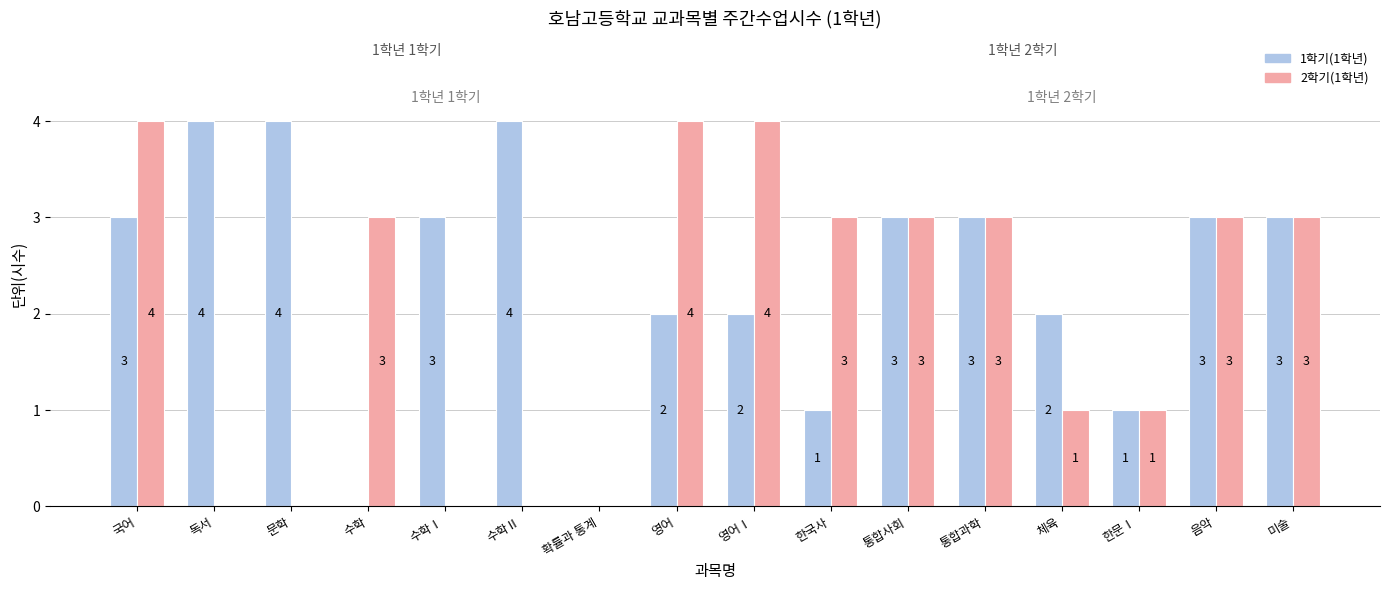

What is the maximum value shown in the chart?

4